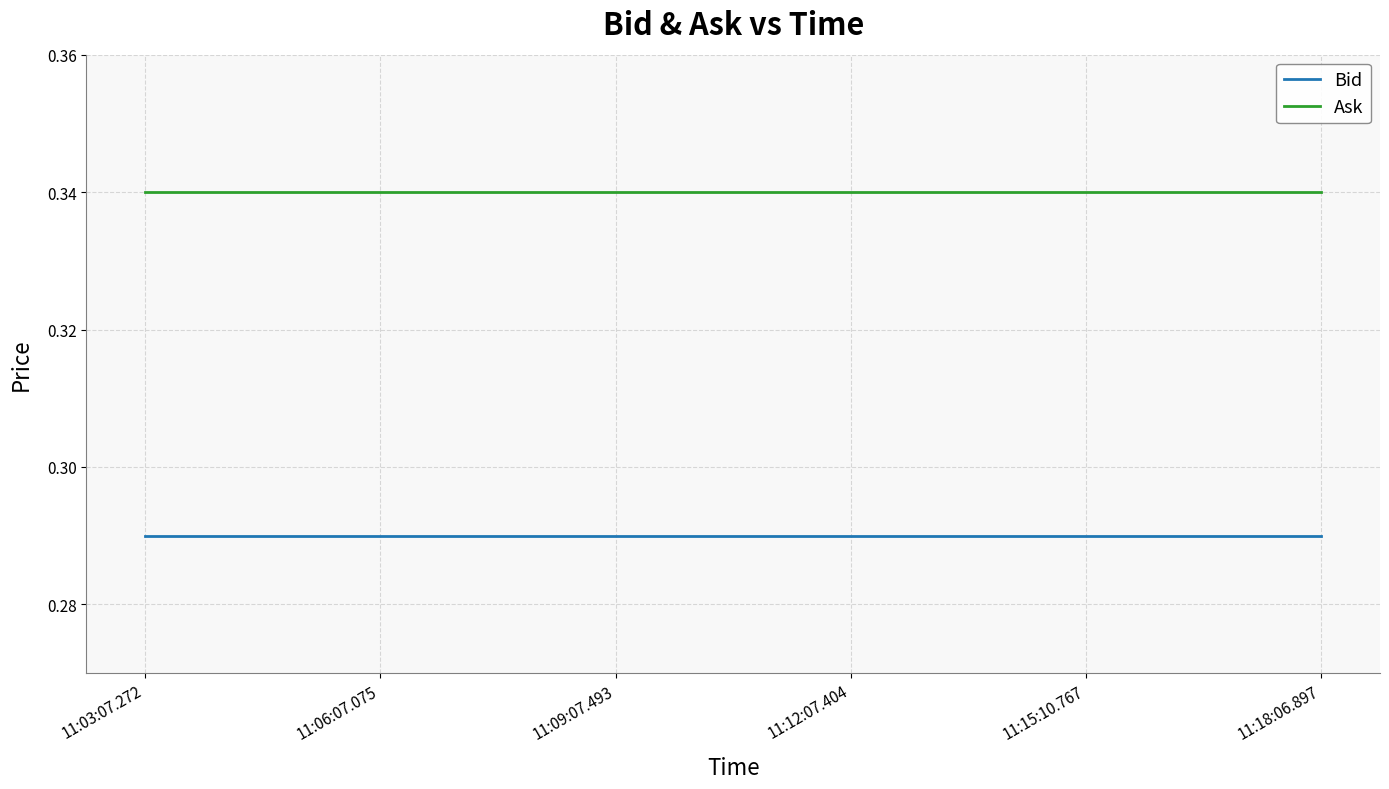

The value of Ask at 11:06:07.075 is 0.1. True or false?

False